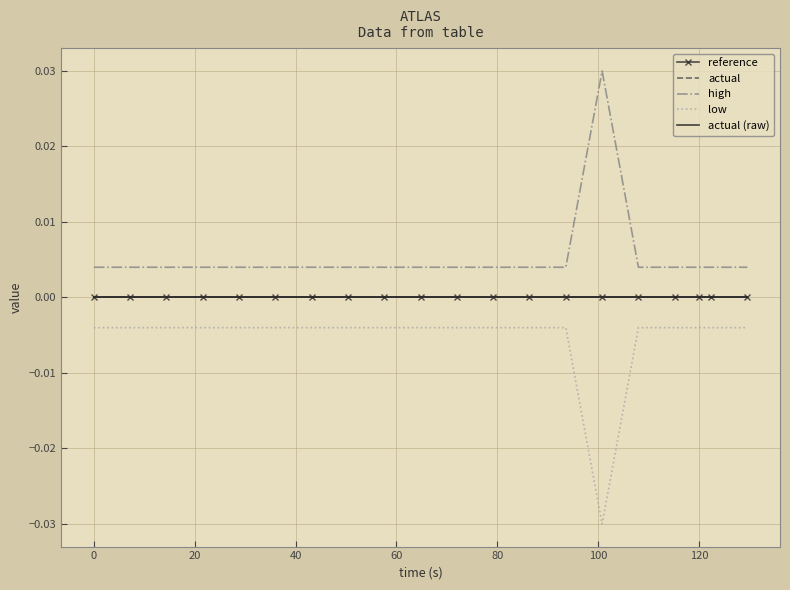

Where is actual nearest to the value 0?

−20